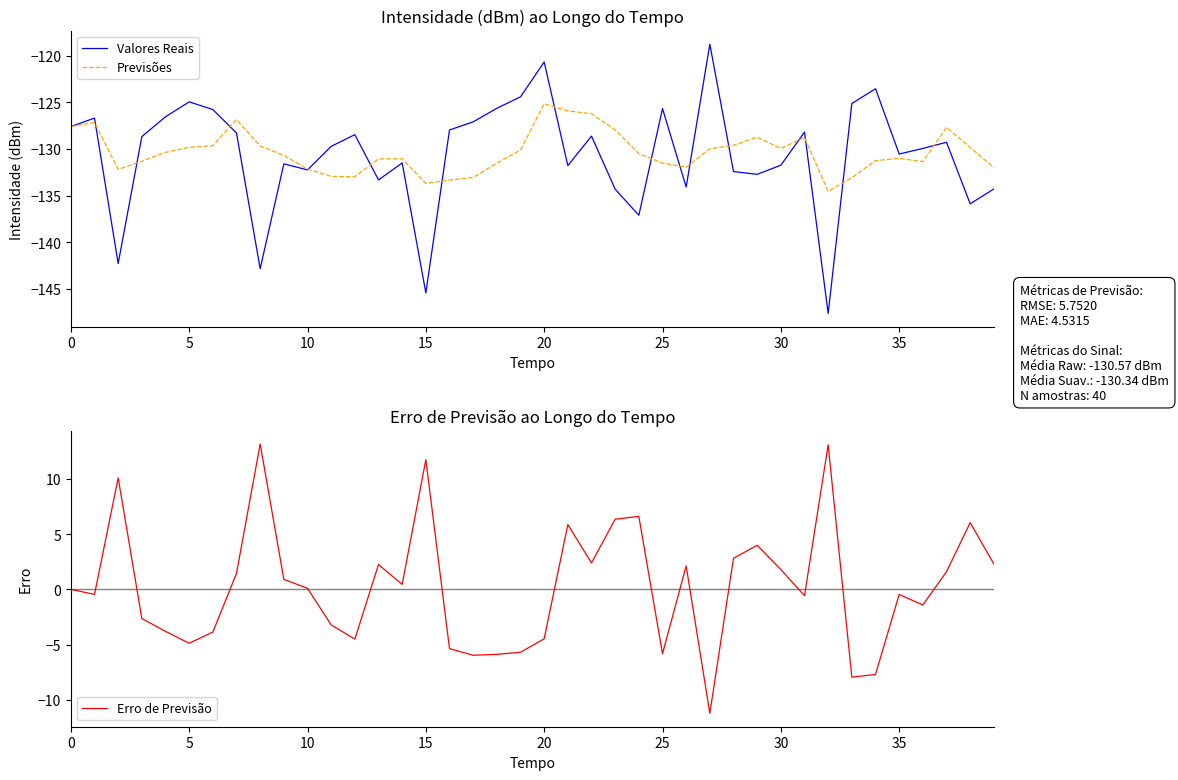

Is it true that Valores Reais equals -209.1 at 21?

False